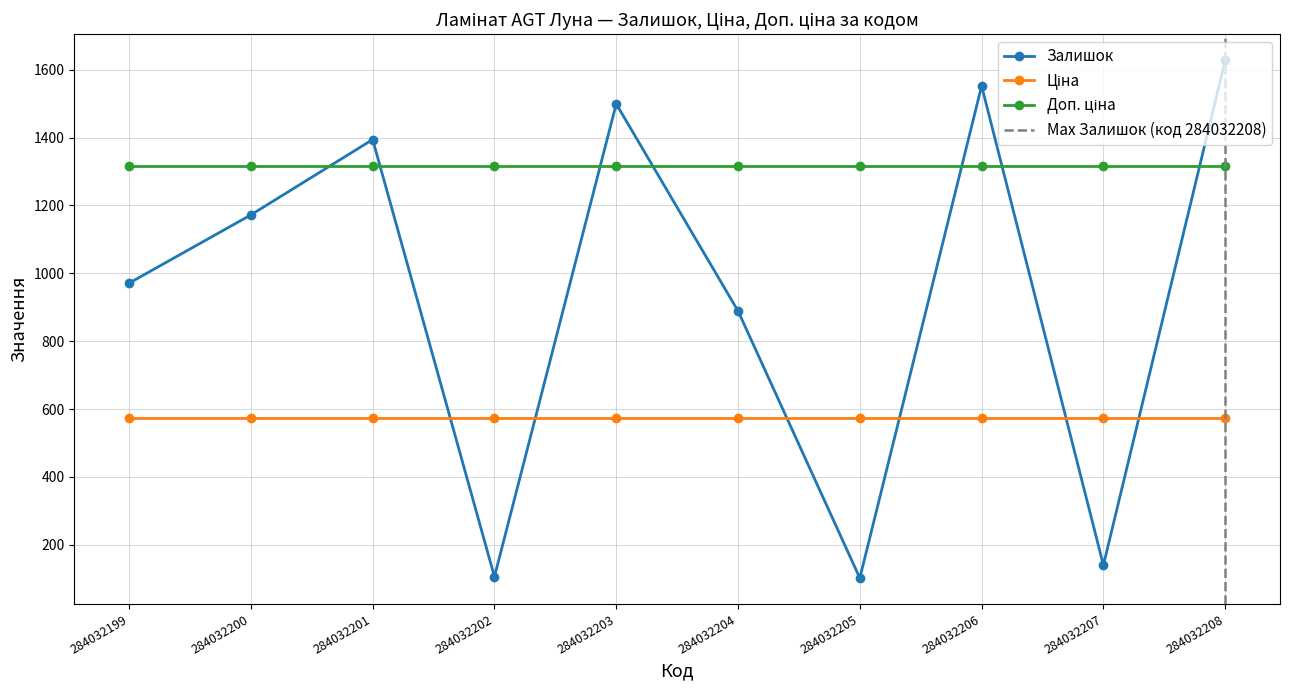

At 284032208, list the series in order from smallest to largest.

Ціна, Доп. ціна, Залишок